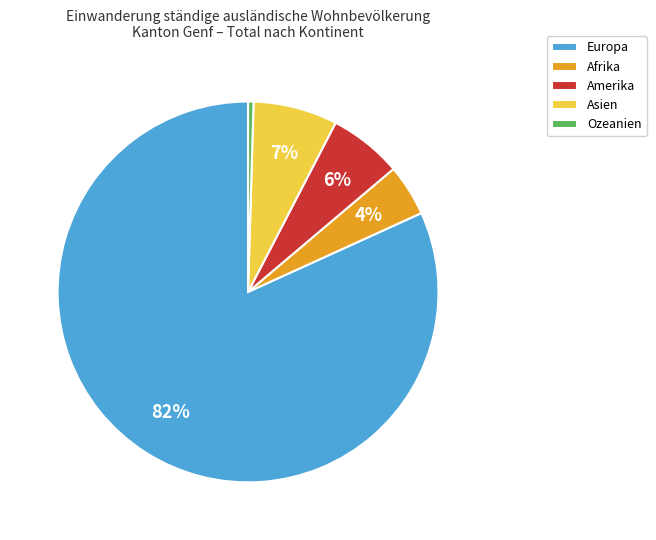

Combined, do Ozeanien and Amerika account for over 50%?

No